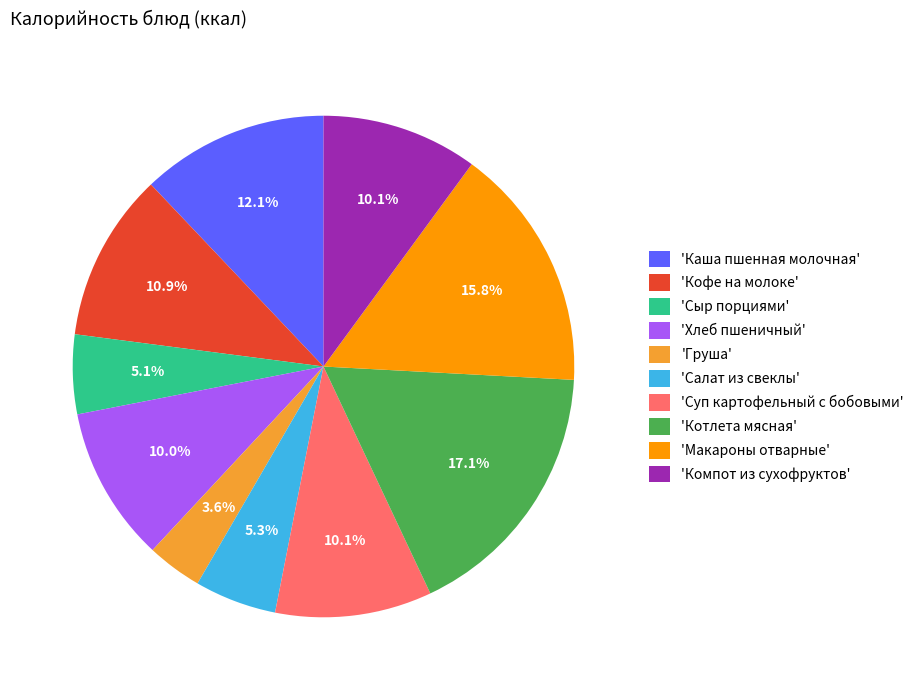

Count the number of slices in the pie.

10